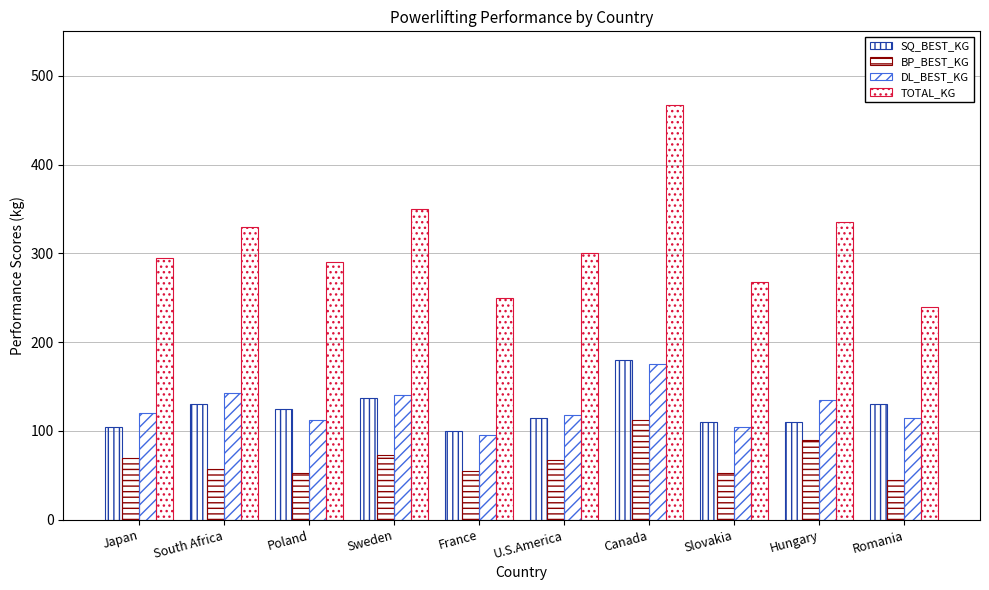

Reading left to right, extract all data points from this chart.

SQ_BEST_KG: 105.0	130.0	125.0	137.5	100.0	115.0	180.0	110.0	110.0	130.0
BP_BEST_KG: 70.0	57.5	52.5	72.5	55.0	67.5	112.5	52.5	90.0	45.0
DL_BEST_KG: 120.0	142.5	112.5	140.0	95.0	117.5	175.0	105.0	135.0	115.0
TOTAL_KG: 295.0	330.0	290.0	350.0	250.0	300.0	467.5	267.5	335.0	240.0